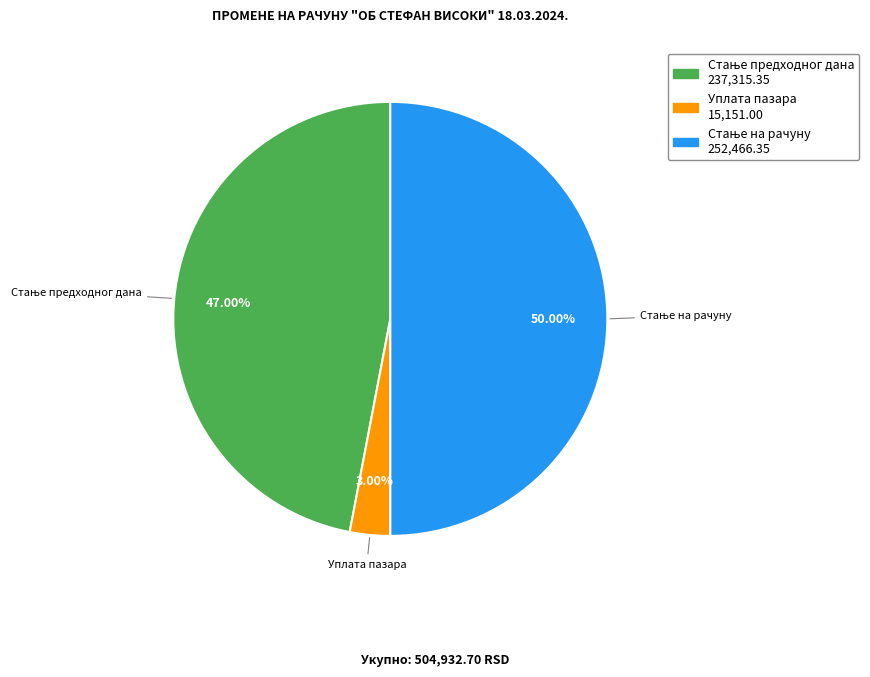

What is the smallest slice in the pie chart?

Уплата пазара